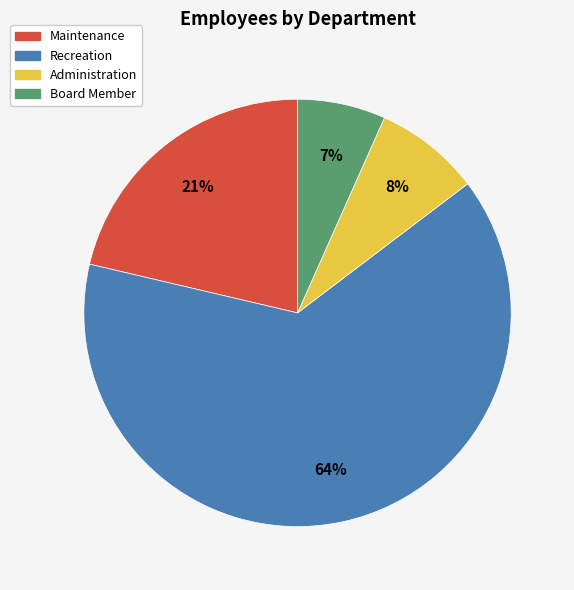

True or false: Board Member accounts for 7% of the total.

True